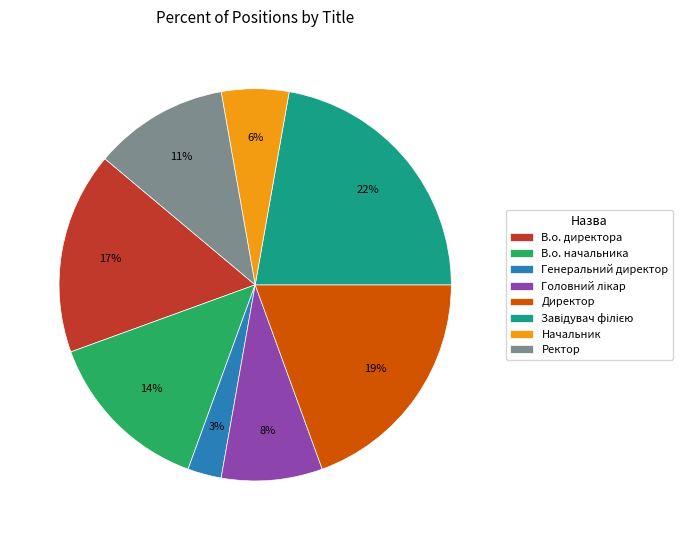

Count the number of slices in the pie.

8